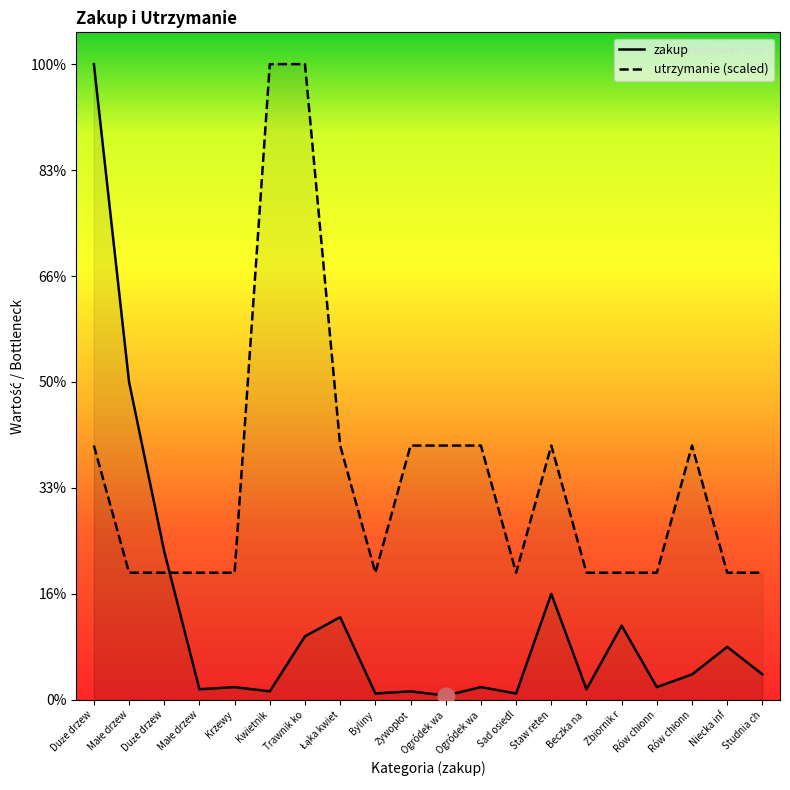

Count the number of categories in the chart.

20